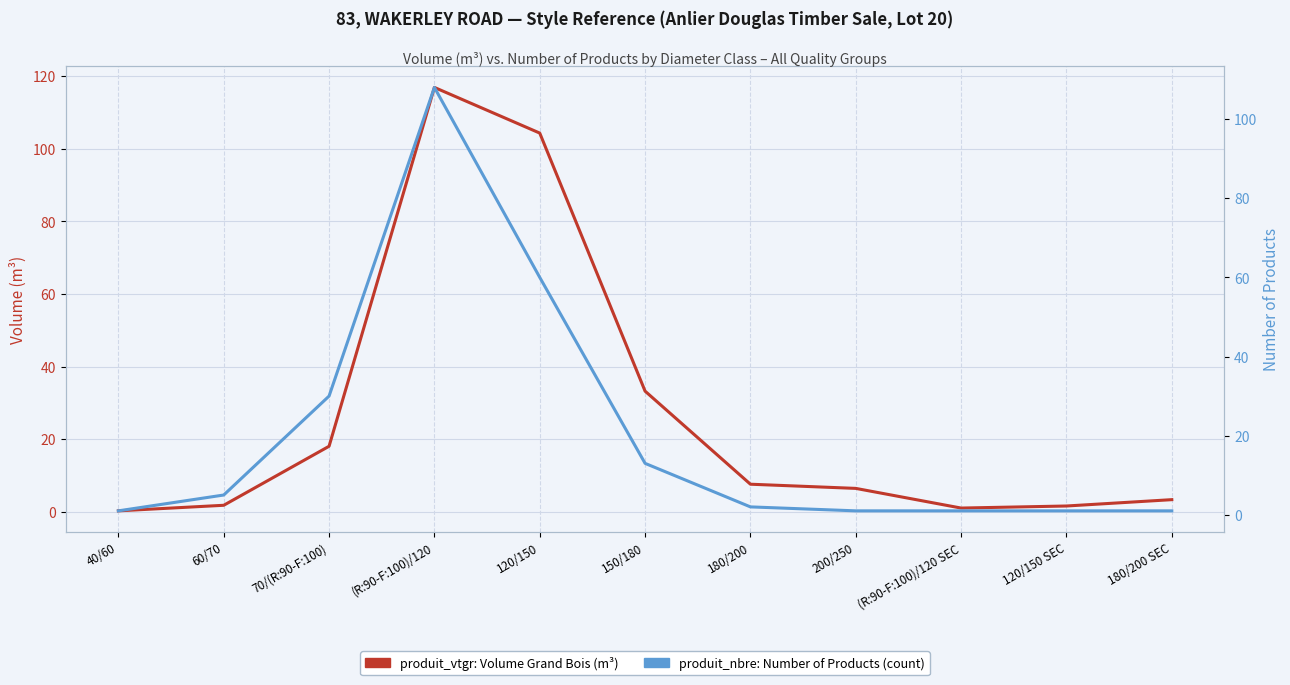

Reading left to right, what are all the values shown in this chart?

produit_vtgr (Volume m³): 0.2	1.8	18.0	116.9	104.3	33.2	7.6	6.4	1.0	1.6	3.3
produit_nbre (Count): 1.0	5.0	30.0	108.0	60.0	13.0	2.0	1.0	1.0	1.0	1.0